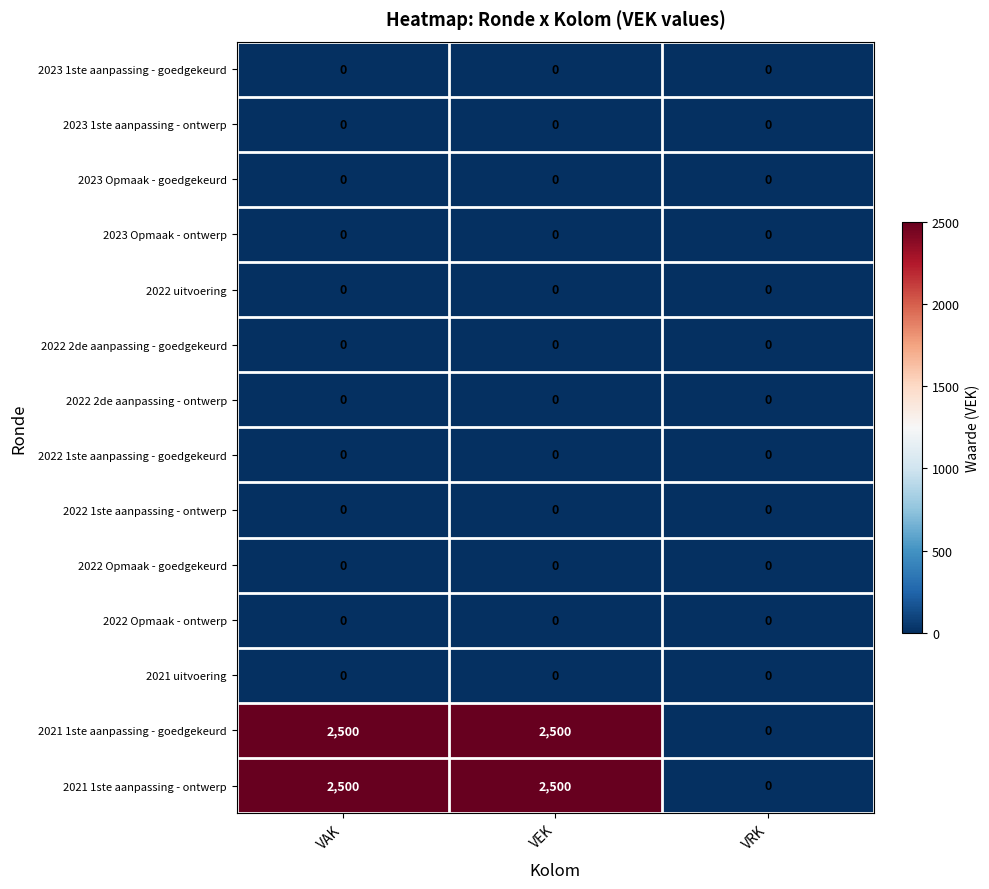

What is the total value across all series at VAK?

5000